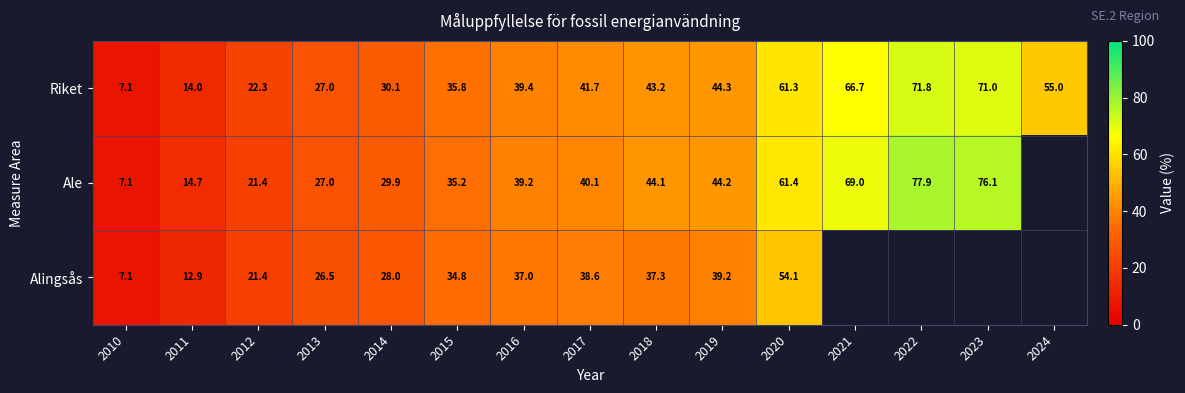

Is it true that Alingsås equals 7.1 at 2010?

True